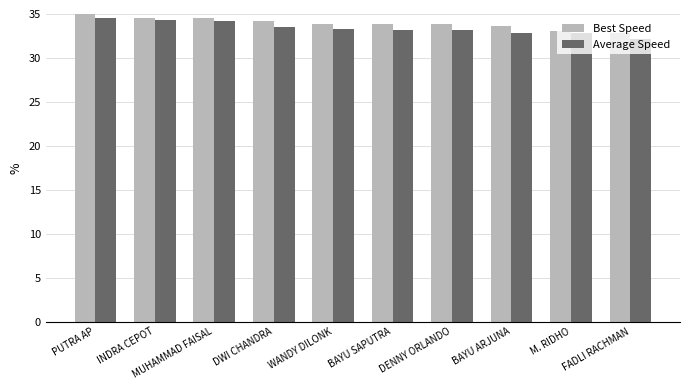

What is the value of the Average Speed bar at the 2nd from the left?

34.3